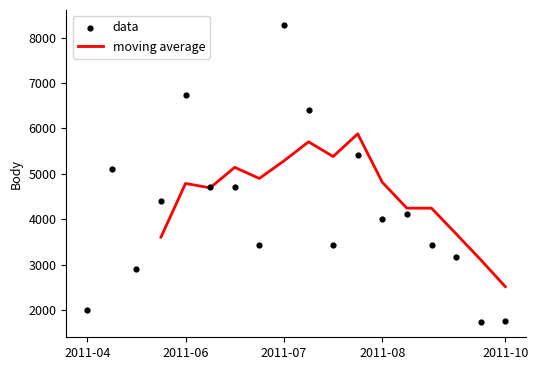

At which label does moving average reach its minimum?

2011-10